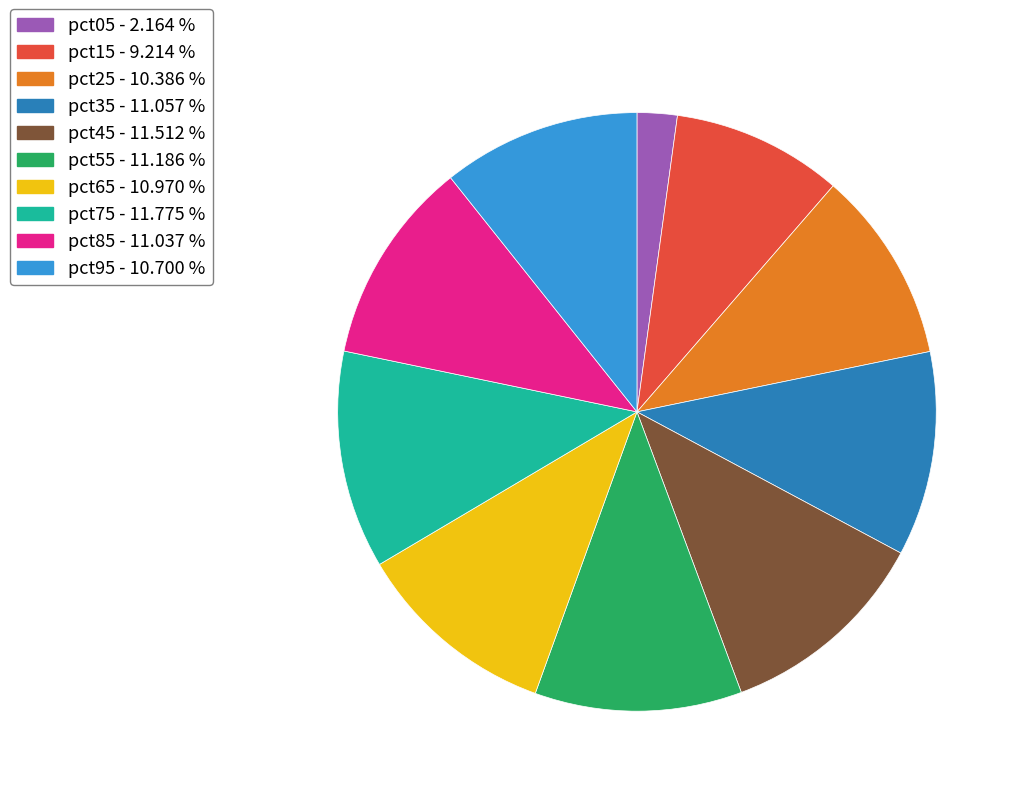

Does pct05 represent more than half of the total?

No